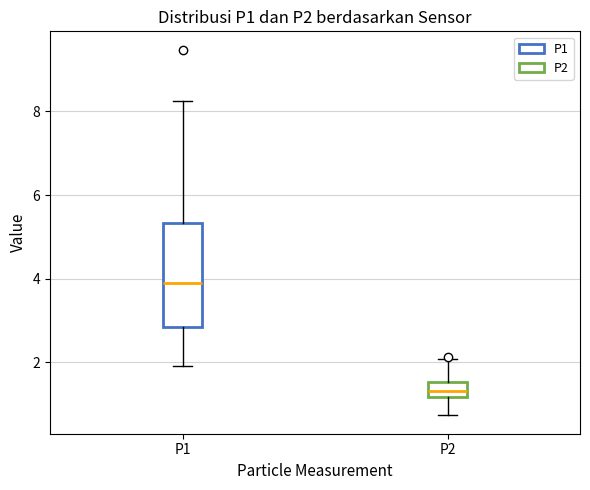

Which box has the highest median line?

P1